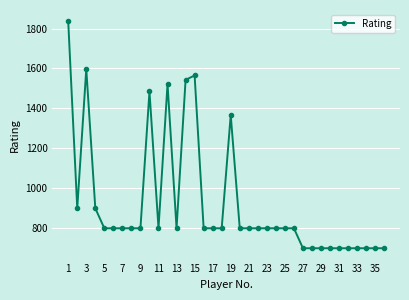

True or false: the data has more than 1 interior local peaks.

True